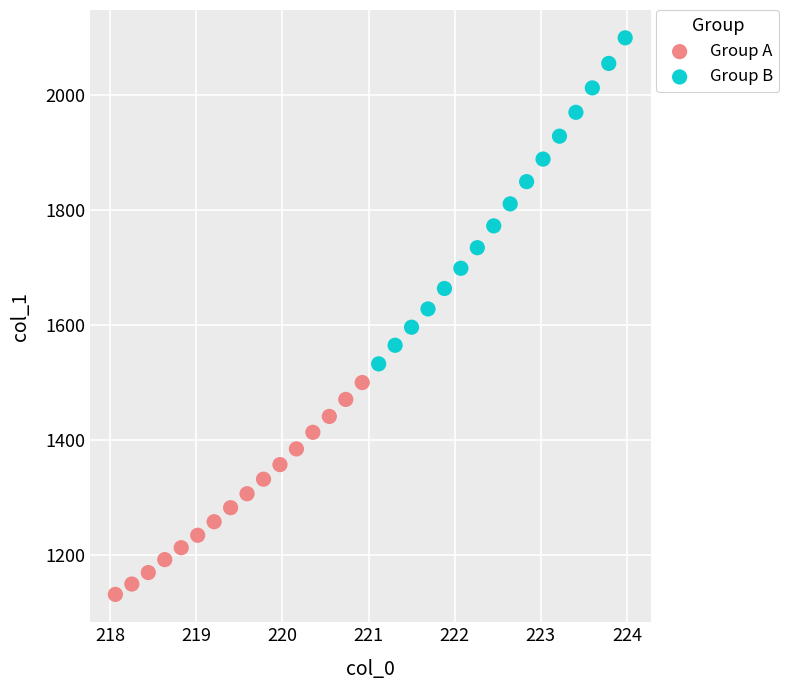

Which series reaches the minimum Y coordinate?

Group A